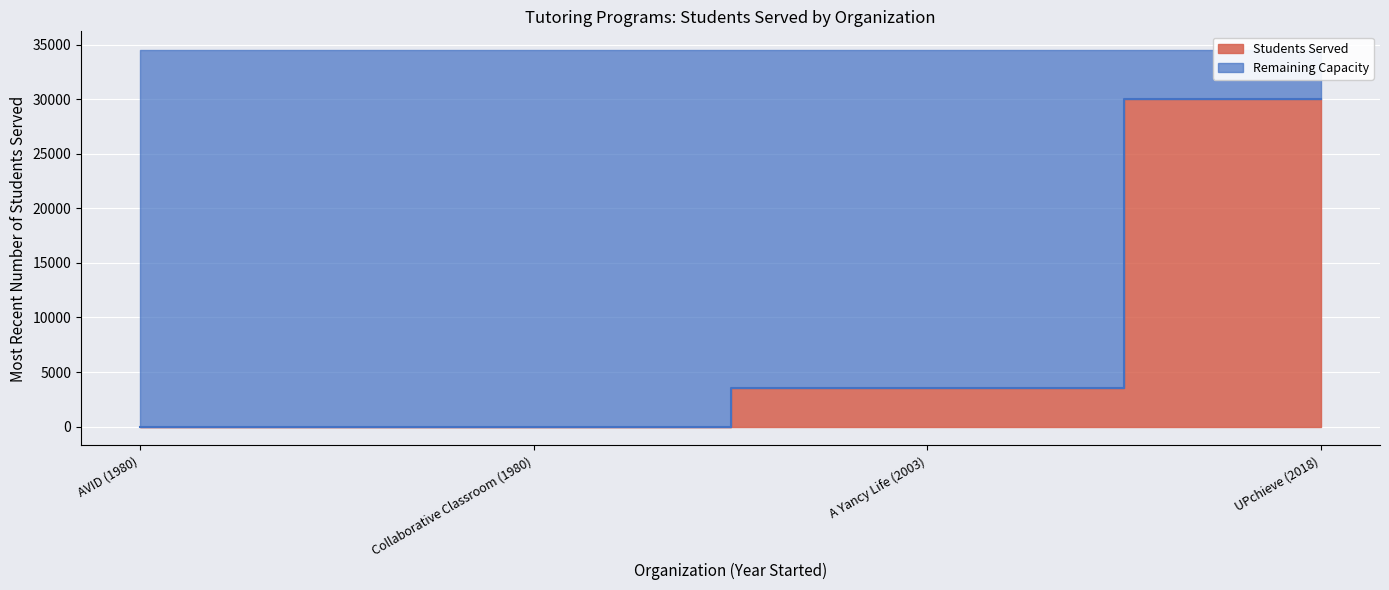

List the labels in order of value, smallest first.

AVID (1980), Collaborative Classroom (1980), A Yancy Life (2003), UPchieve (2018)